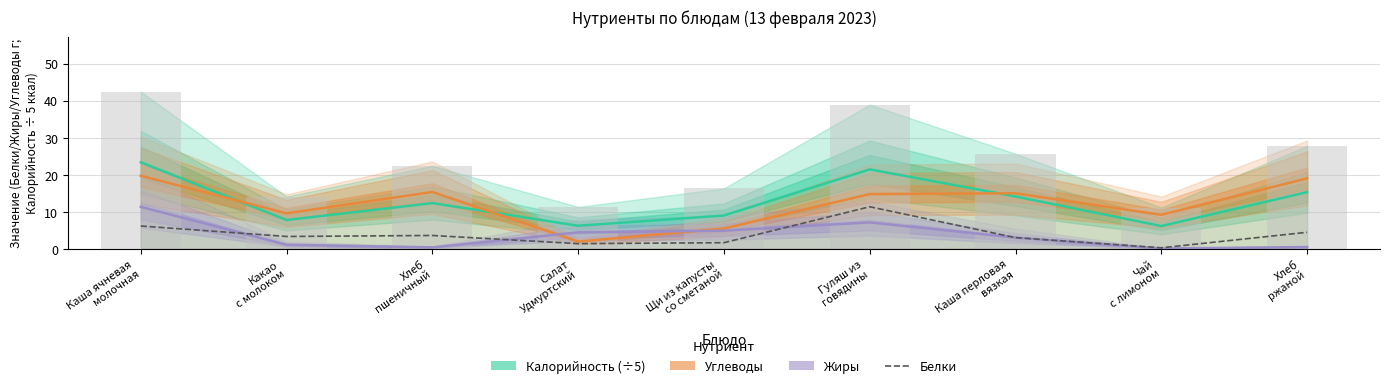

What is the total value across all series at Чай
с лимоном?

15.6